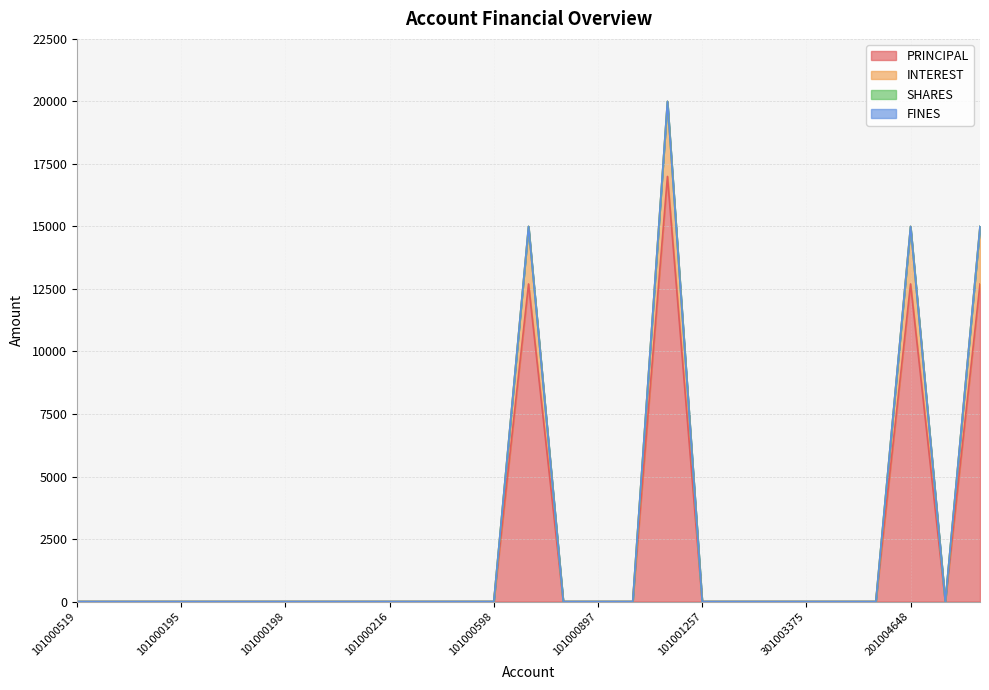

How many interior local peaks does the PRINCIPAL series have?

3